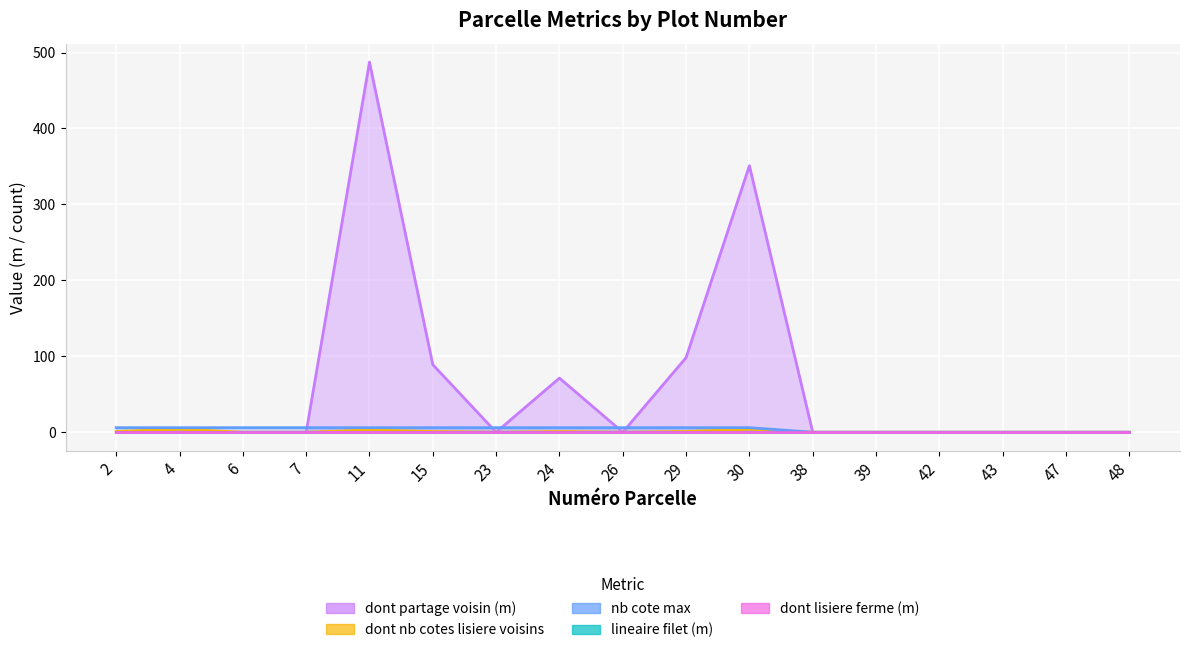

At which category does the chart reach its minimum across all series?

2